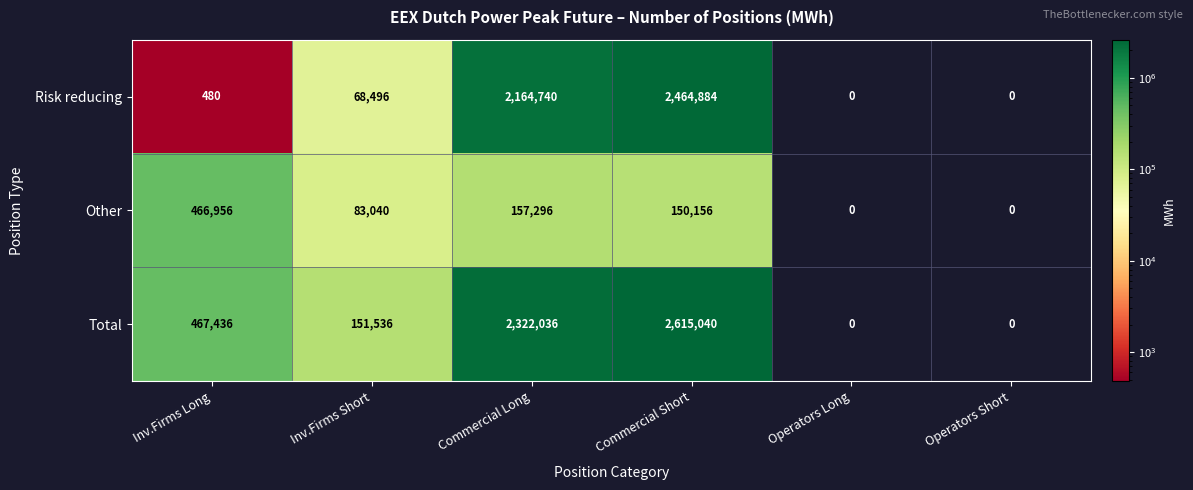

Reading left to right, list all the values displayed in this chart.

Risk reducing: Inv.Firms Long=480	Inv.Firms Short=68496	Commercial Long=2164740	Commercial Short=2464884	Operators Long=0	Operators Short=0
Other: Inv.Firms Long=466956	Inv.Firms Short=83040	Commercial Long=157296	Commercial Short=150156	Operators Long=0	Operators Short=0
Total: Inv.Firms Long=467436	Inv.Firms Short=151536	Commercial Long=2322036	Commercial Short=2615040	Operators Long=0	Operators Short=0